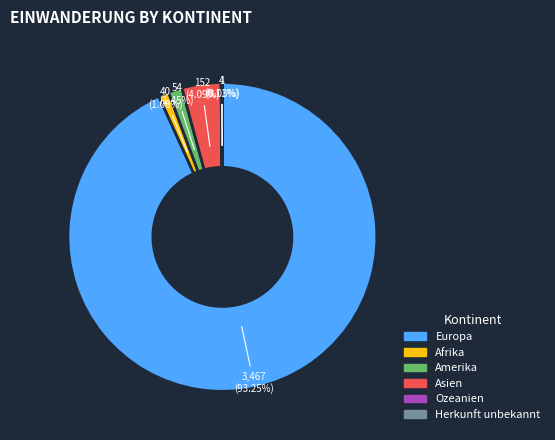

Which slice represents more than half of the pie?

Europa